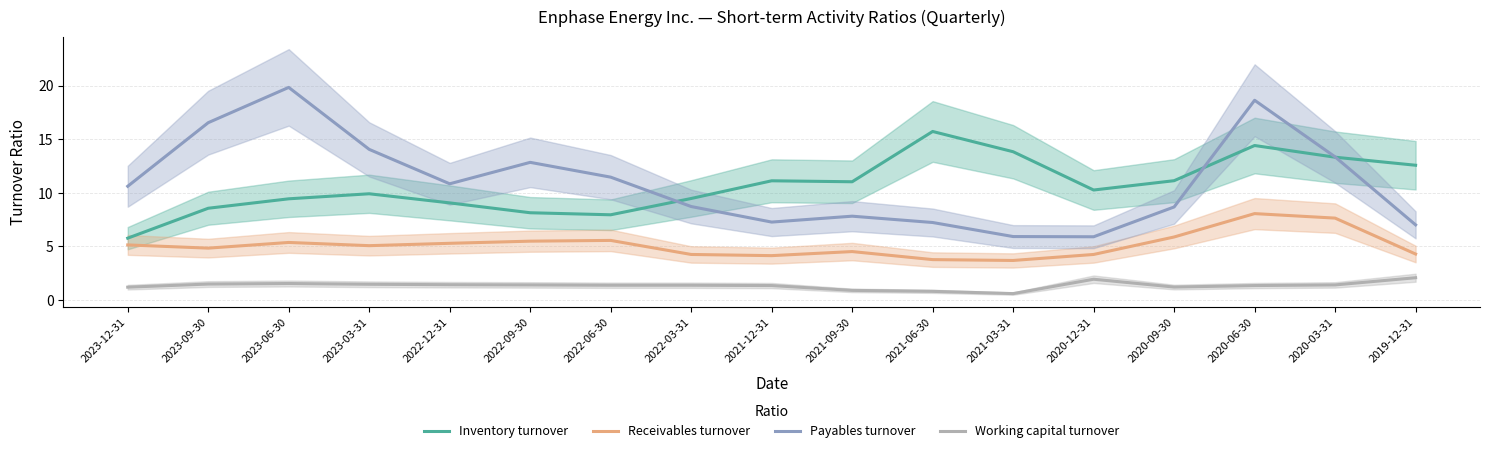

Reading right to left, transcribe all the data shown in this chart.

Inventory turnover: 2019-12-31=12.6	2020-03-31=13.3	2020-06-30=14.4	2020-09-30=11.1	2020-12-31=10.3	2021-03-31=13.8	2021-06-30=15.7	2021-09-30=11.0	2021-12-31=11.1	2022-03-31=9.5	2022-06-30=8.0	2022-09-30=8.1	2022-12-31=9.1	2023-03-31=9.9	2023-06-30=9.4	2023-09-30=8.6	2023-12-31=5.8
Receivables turnover: 2019-12-31=4.3	2020-03-31=7.6	2020-06-30=8.1	2020-09-30=5.9	2020-12-31=4.2	2021-03-31=3.7	2021-06-30=3.8	2021-09-30=4.5	2021-12-31=4.1	2022-03-31=4.2	2022-06-30=5.6	2022-09-30=5.5	2022-12-31=5.3	2023-03-31=5.1	2023-06-30=5.4	2023-09-30=4.8	2023-12-31=5.1
Payables turnover: 2019-12-31=7.0	2020-03-31=13.3	2020-06-30=18.6	2020-09-30=8.7	2020-12-31=5.9	2021-03-31=5.9	2021-06-30=7.2	2021-09-30=7.8	2021-12-31=7.3	2022-03-31=8.7	2022-06-30=11.5	2022-09-30=12.8	2022-12-31=10.8	2023-03-31=14.1	2023-06-30=19.8	2023-09-30=16.5	2023-12-31=10.6
Working capital turnover: 2019-12-31=2.1	2020-03-31=1.4	2020-06-30=1.4	2020-09-30=1.2	2020-12-31=1.9	2021-03-31=0.6	2021-06-30=0.8	2021-09-30=0.9	2021-12-31=1.4	2022-03-31=1.4	2022-06-30=1.4	2022-09-30=1.4	2022-12-31=1.4	2023-03-31=1.5	2023-06-30=1.5	2023-09-30=1.5	2023-12-31=1.2